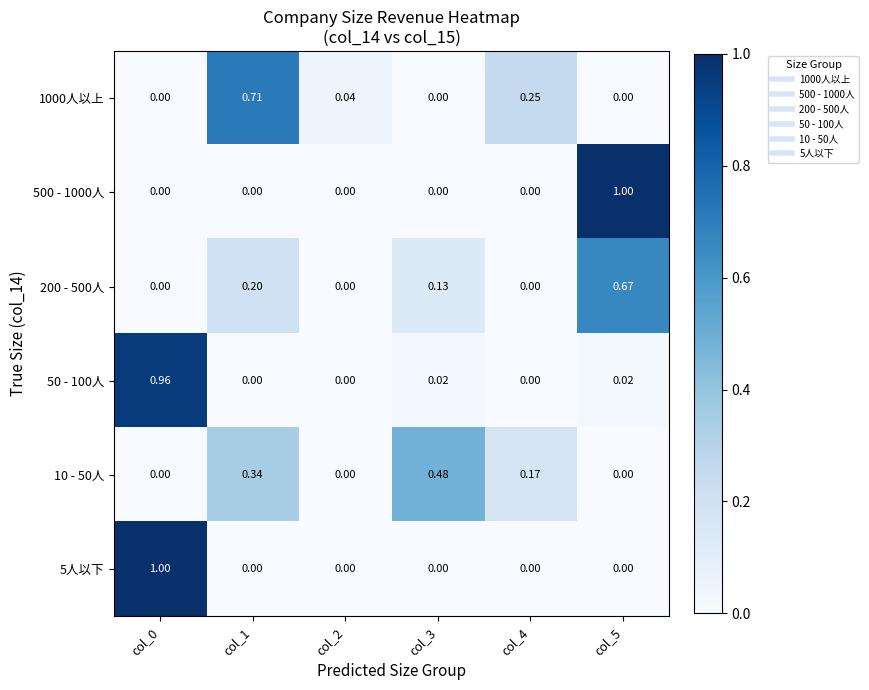

Is the value of 10 - 50人 at col_1 greater than the value of 200 - 500人 at col_3?

Yes